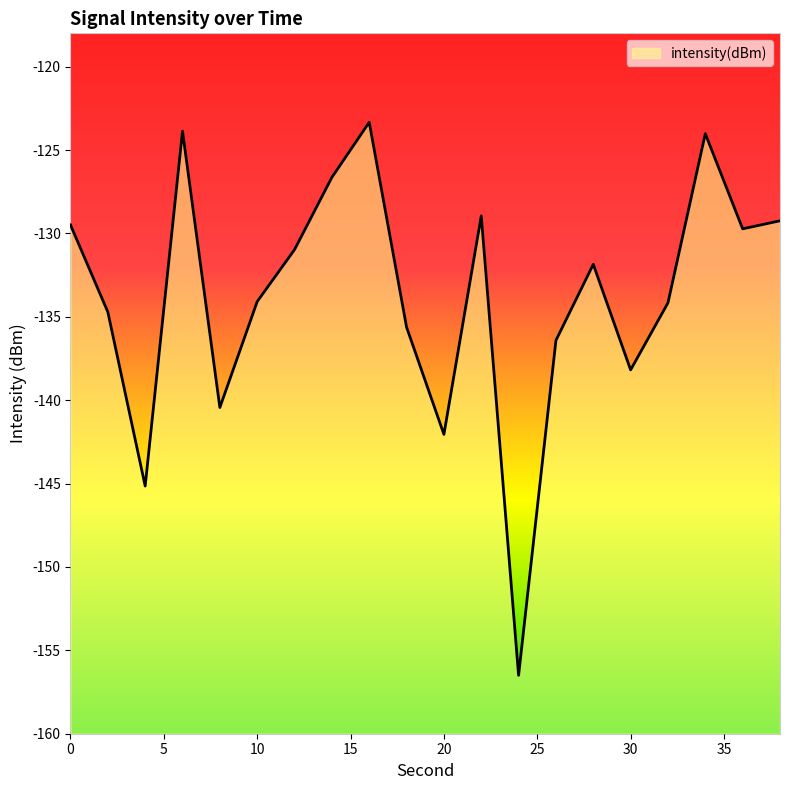

List the labels in order of value, smallest first.

24, 4, 20, 8, 30, 26, 18, 2, 32, 10, 28, 12, 36, 0, 38, 22, 14, 34, 6, 16